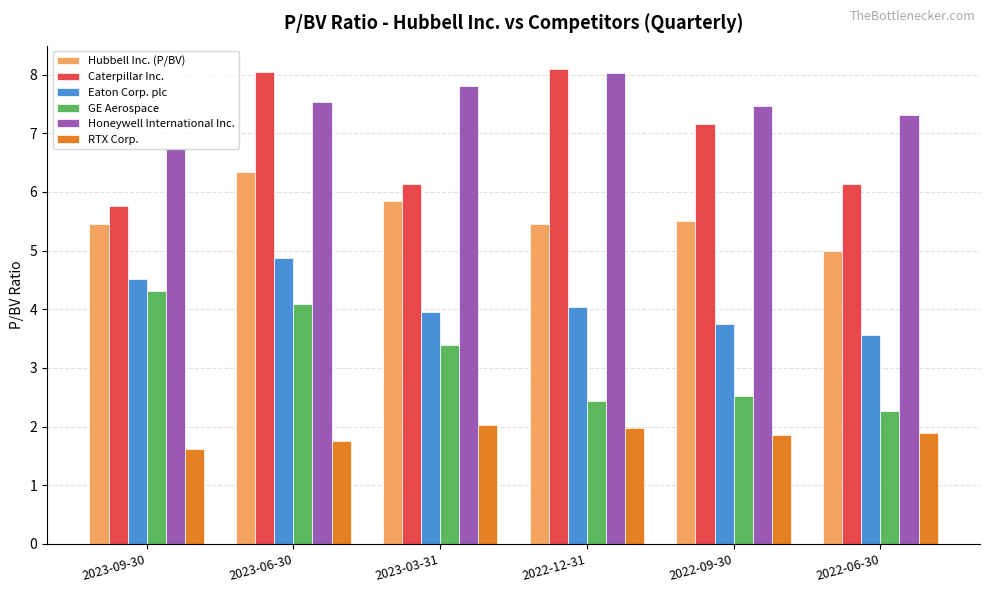

At which category is the sum across all series the highest?

2023-06-30